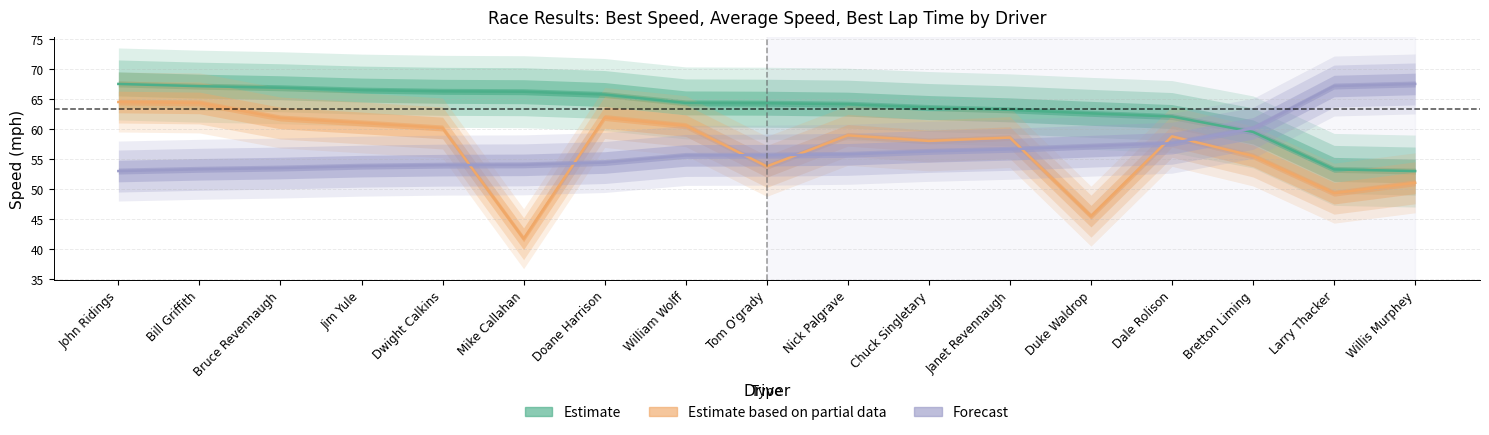

At which category does the chart reach its minimum across all series?

Mike Callahan